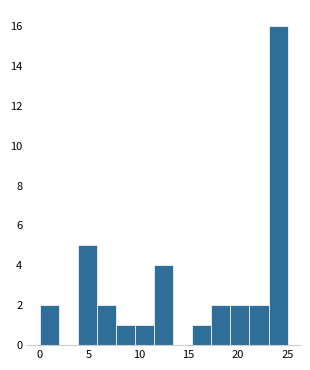

Around what value on the x-axis is the tallest bar? Give the approximate position of its centre, as read against the axis.

24.0